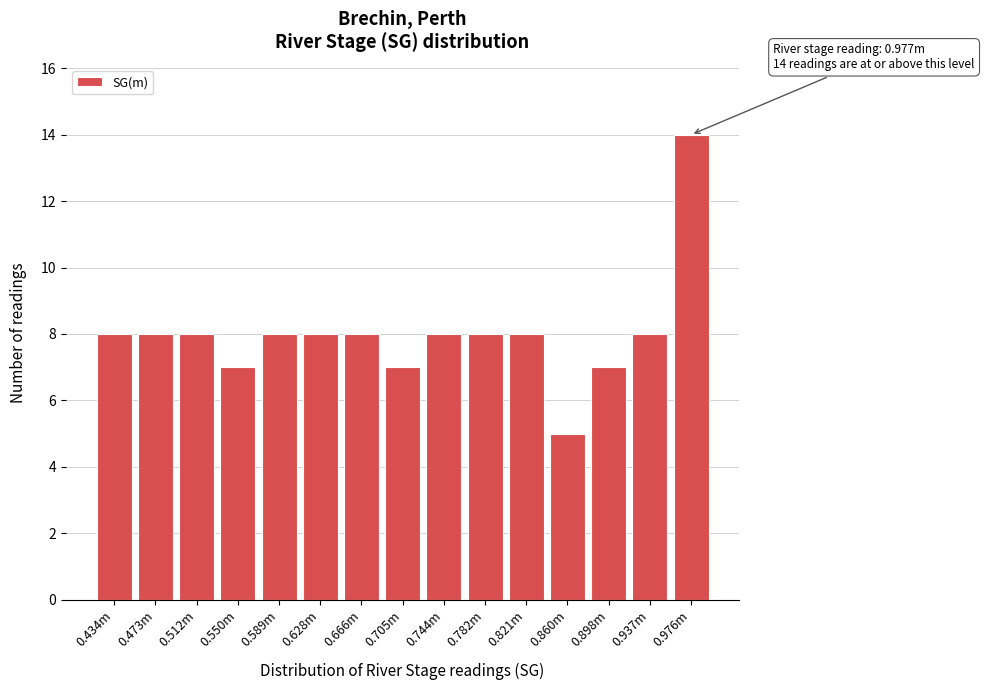

Reading right to left, extract all data points from this chart.

0.976m=14	0.937m=8	0.898m=7	0.860m=5	0.821m=8	0.782m=8	0.744m=8	0.705m=7	0.666m=8	0.628m=8	0.589m=8	0.550m=7	0.512m=8	0.473m=8	0.434m=8